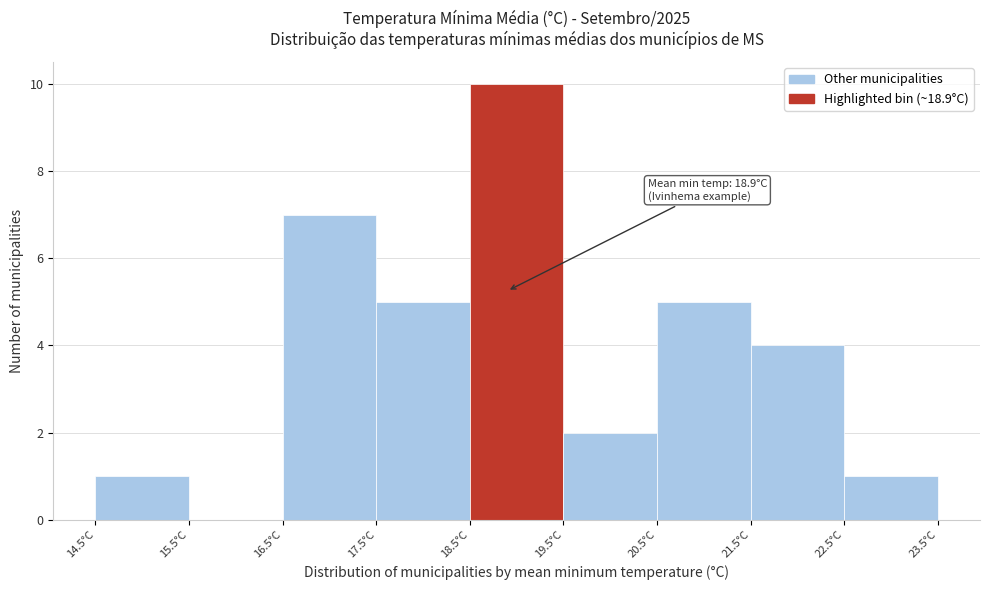

Which range on the x-axis has the tallest bar?

18.5 to 19.5